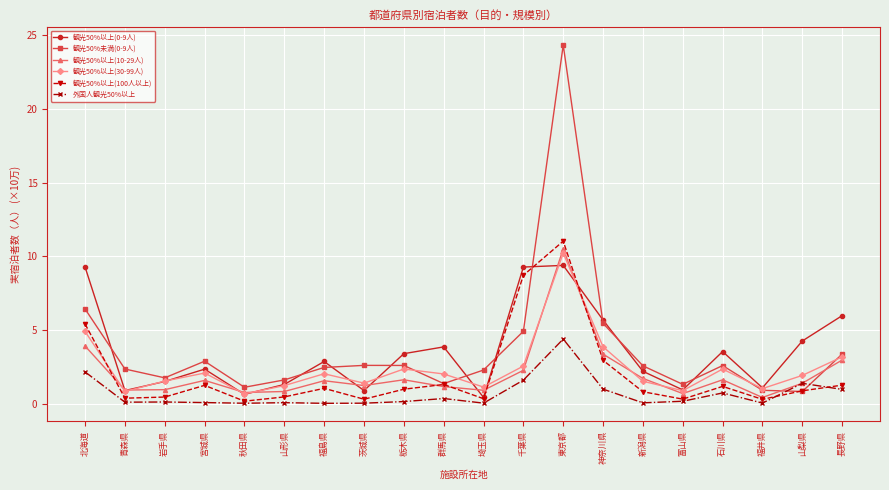

How many intersections are there between 外国人観光50%以上 and 観光50%未満(0-9人)?

2